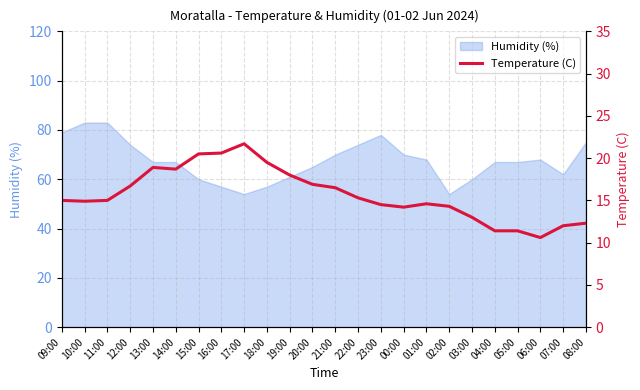

Reading left to right, extract all data points from this chart.

15.0	14.9	15.0	16.7	18.9	18.7	20.5	20.6	21.7	19.5	18.0	16.9	16.5	15.3	14.5	14.2	14.6	14.3	13.0	11.4	11.4	10.6	12.0	12.3